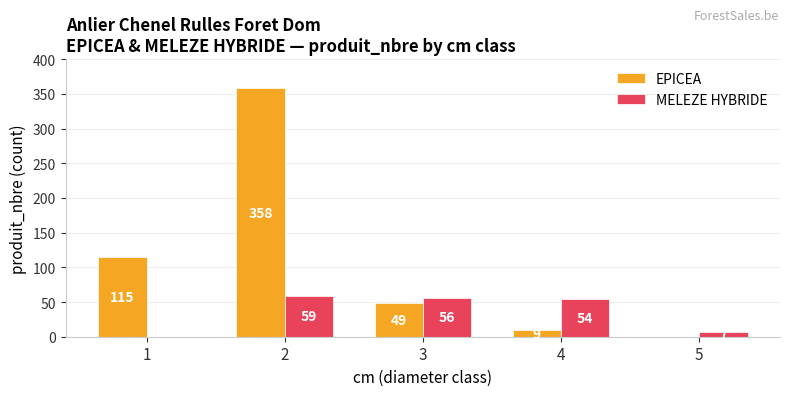

What is the total value across all series at 2?

417